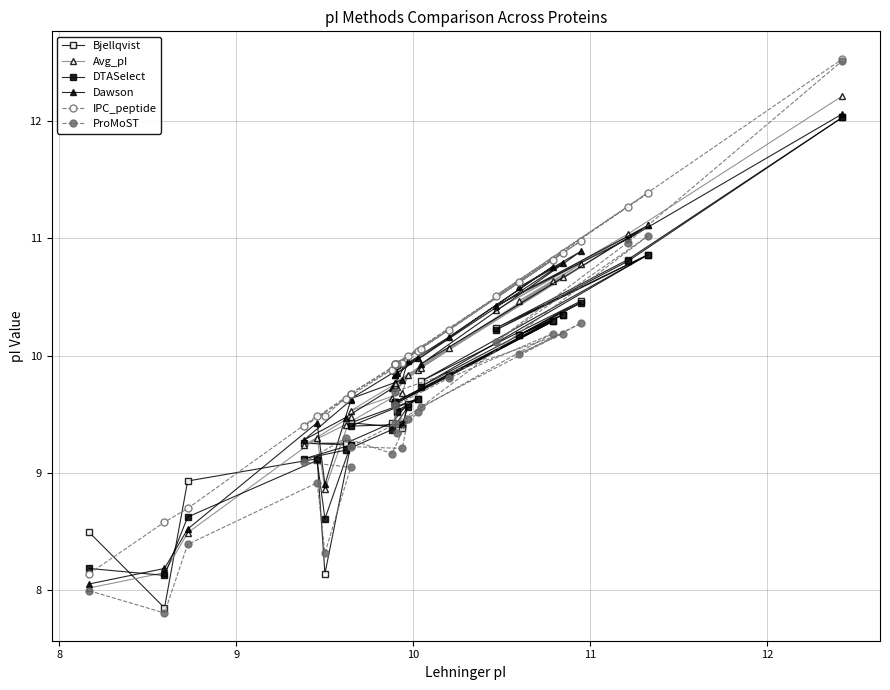

In Dawson, how many points are lower than both neighbors (excluding endpoints)?

7